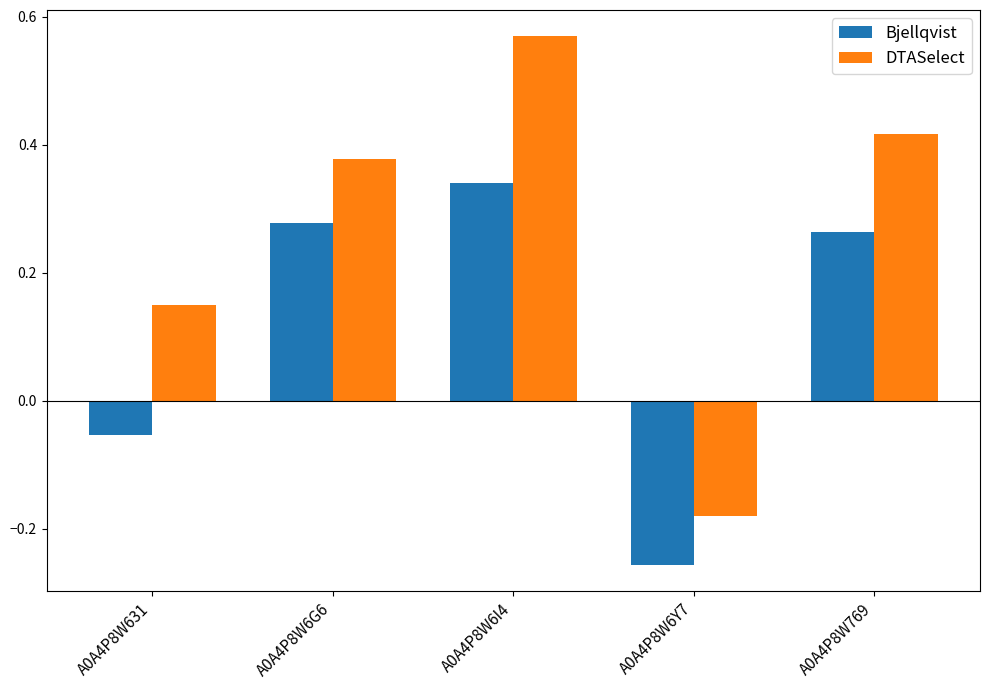

Between A0A4P8W631 and A0A4P8W6Y7, which series saw the biggest shift?

DTASelect